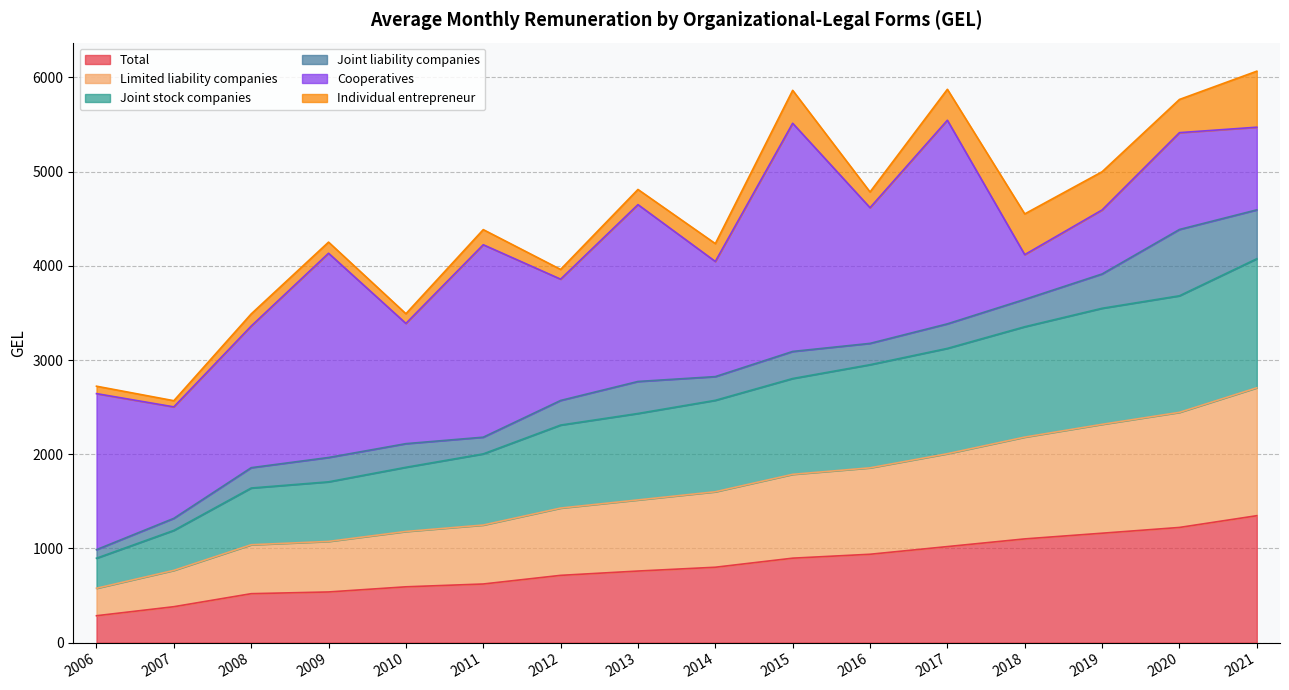

What is the sum of all Total values?

12903.8